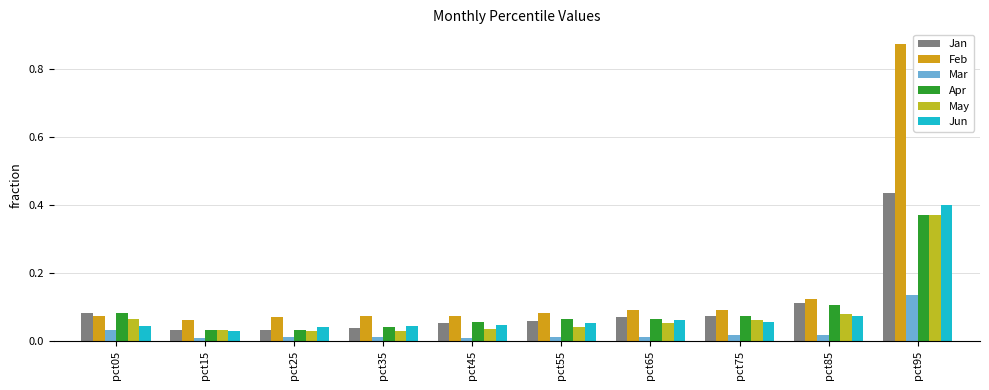

What is the difference between the highest and lowest values at pct05?

0.1